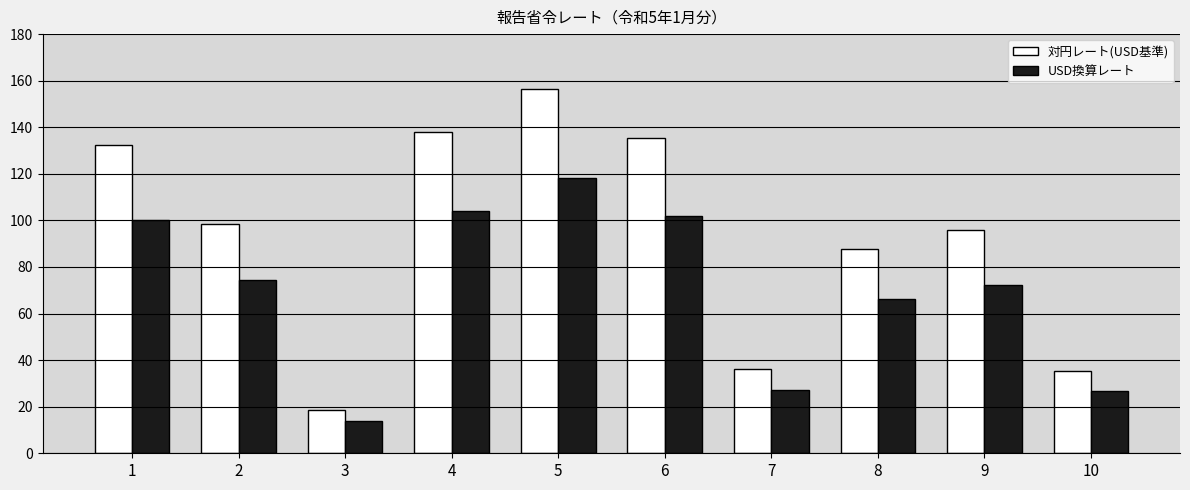

Is it true that USD換算レート equals 69.2 at 4?

False